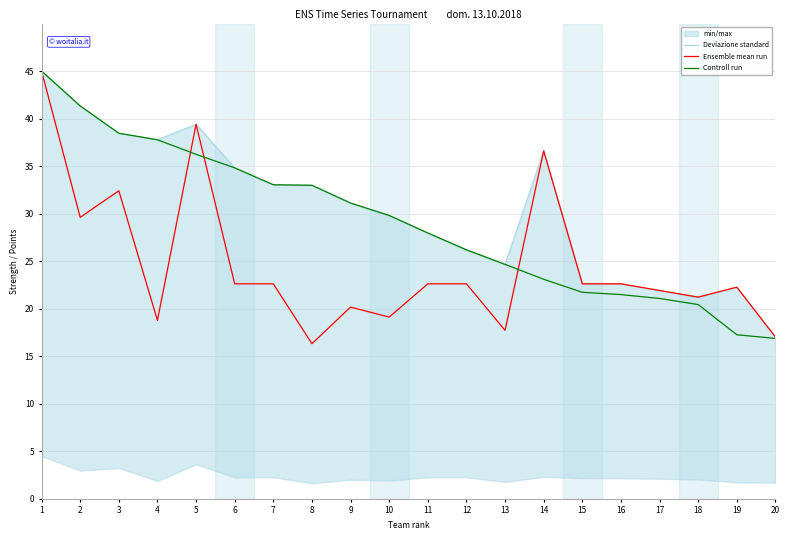

Rank the series by their maximum value, from highest to lowest.

Deviazione standard, Ensemble mean run, Controll run